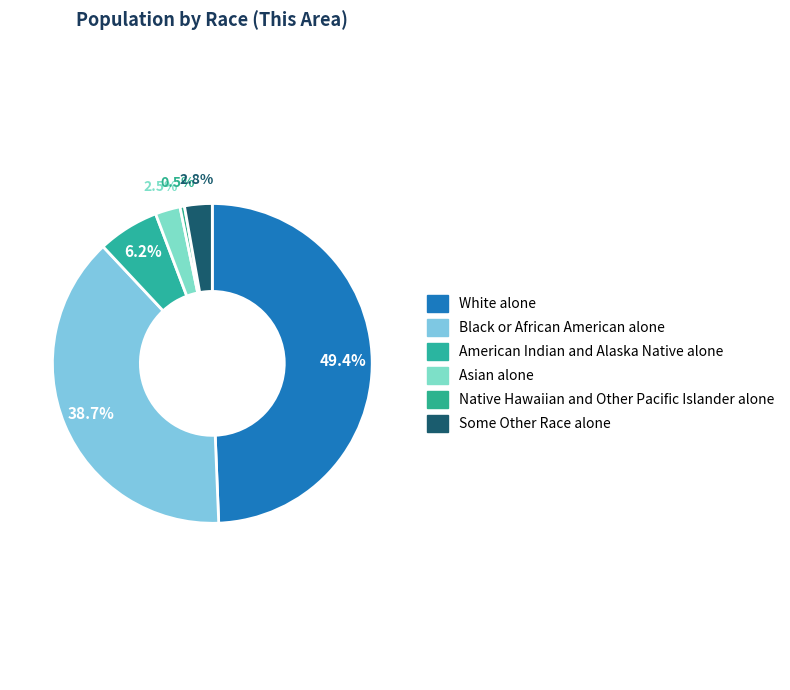

How many segments does this pie chart have?

6